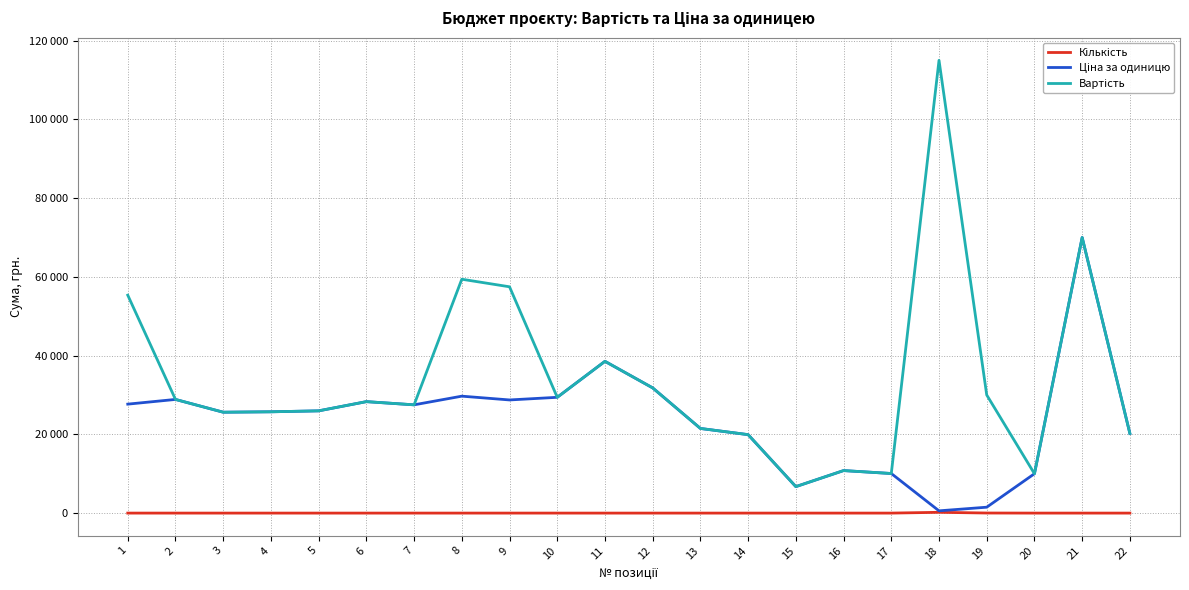

True or false: Вартість and Кількість cross at least once.

False